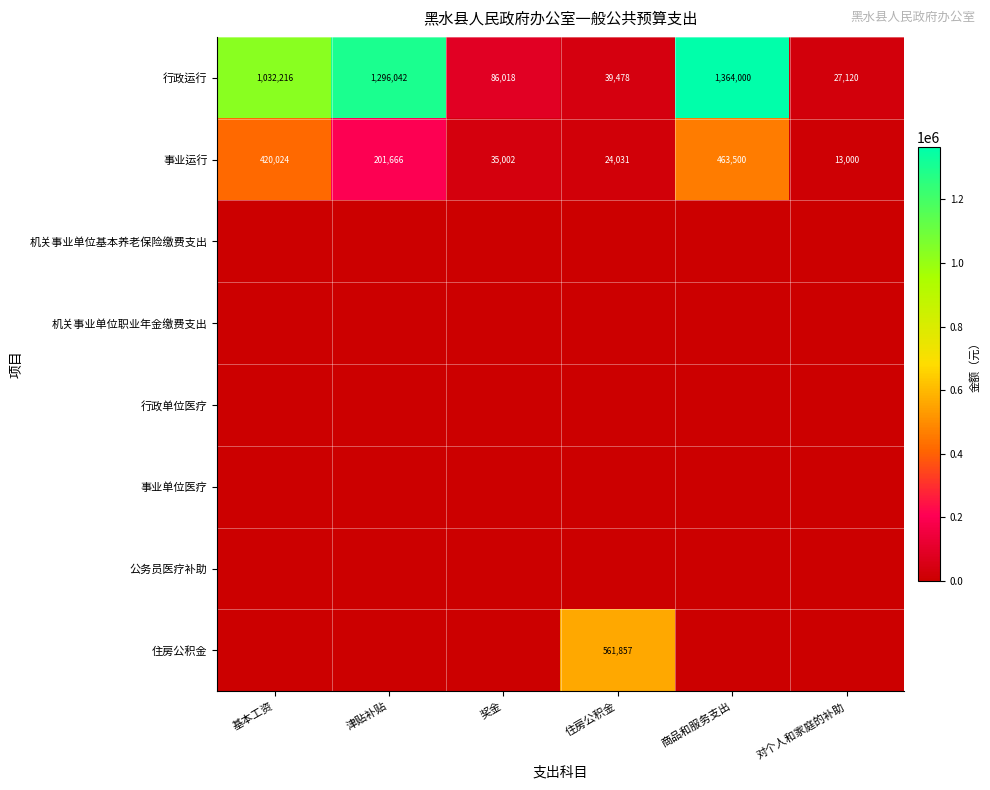

Which category has the lowest value in the 行政运行 series?

对个人和家庭的补助